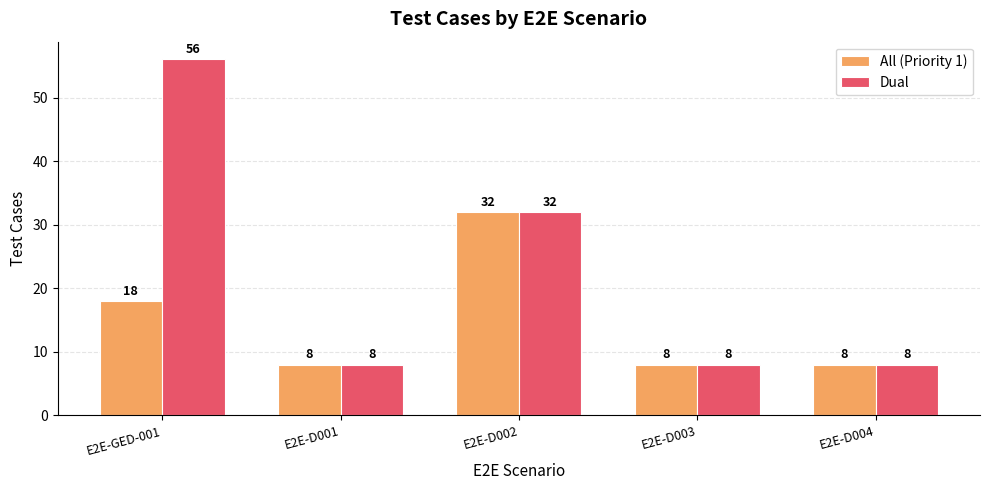

The Dual series shows 8 at E2E-D001. True or false?

True